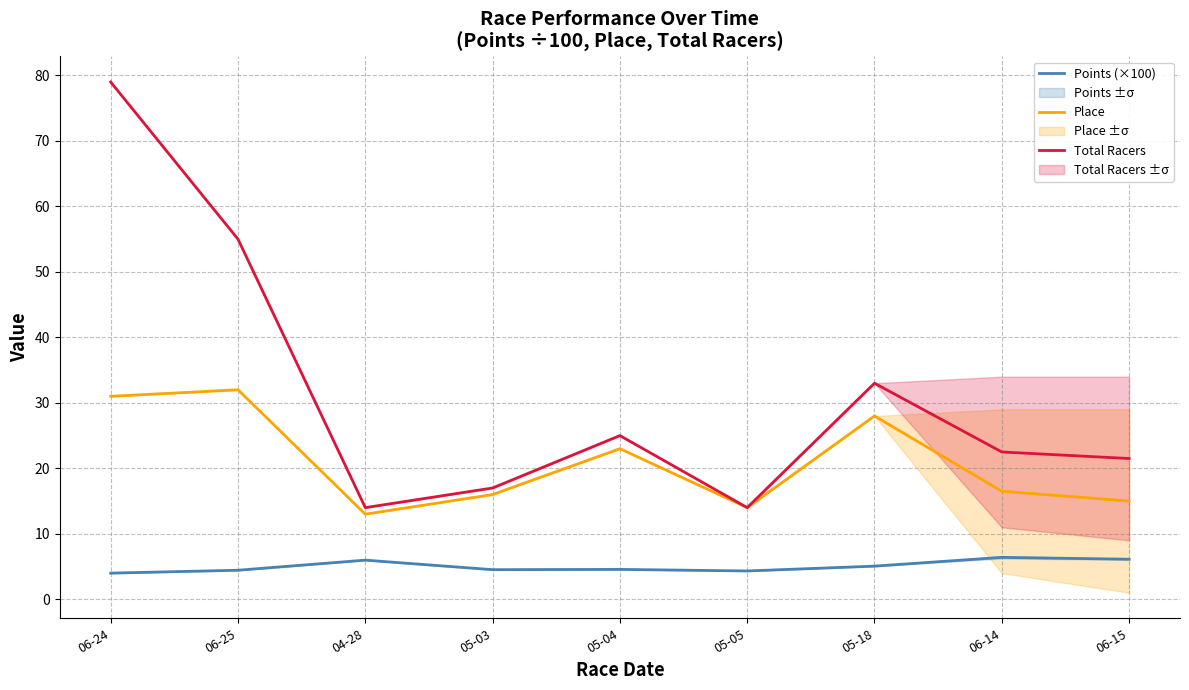

What position from the right is 04-28?

7